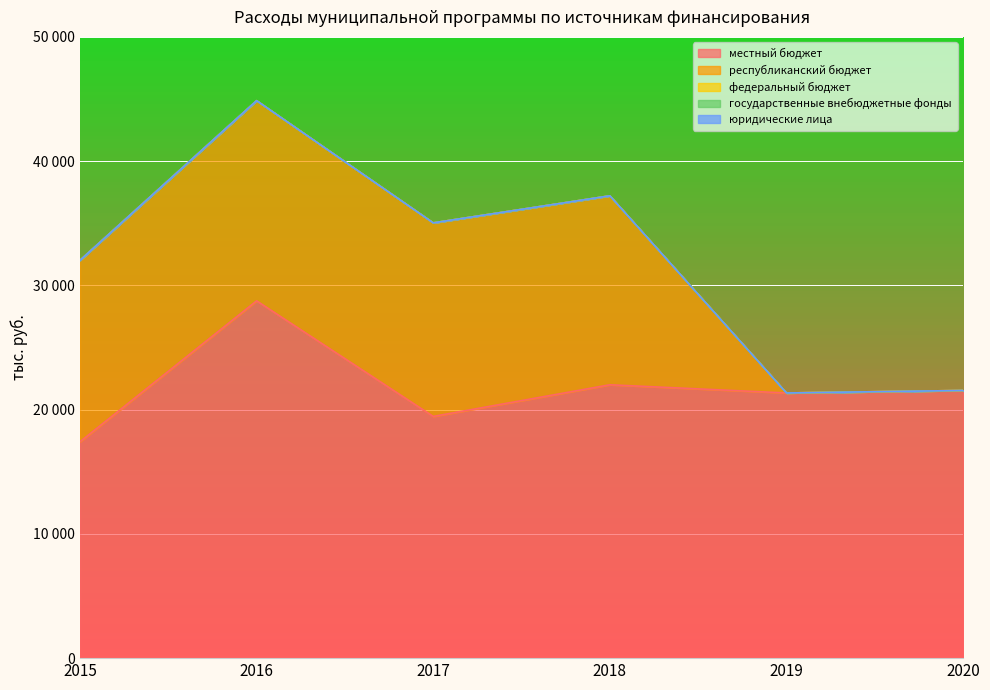

At which label does государственные внебюджетные фонды reach its minimum?

2015